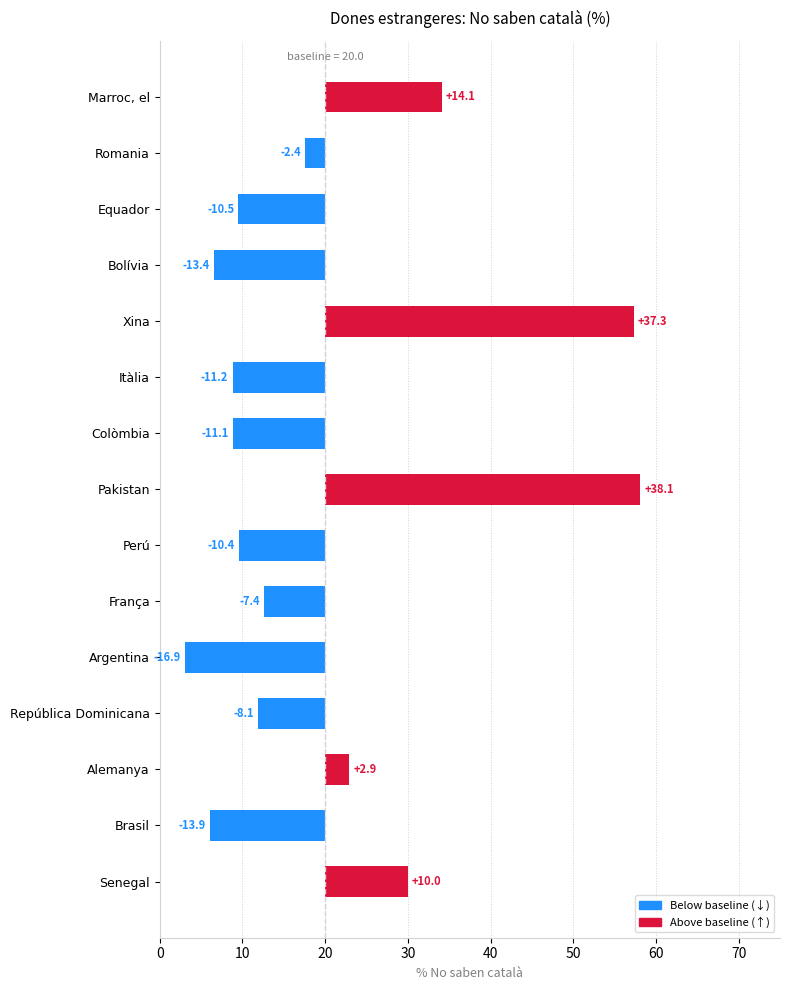

What is the difference between the values at República Dominicana and Alemanya?

11.0